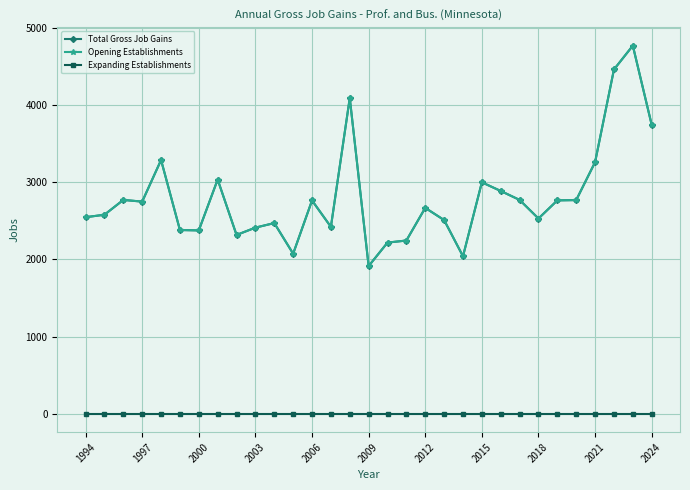

Reading left to right, transcribe all the data shown in this chart.

Total Gross Job Gains: 2547	2579	2771	2749	3288	2381	2376	3035	2317	2412	2471	2074	2764	2422	4091	1914	2218	2245	2668	2510	2041	2999	2887	2771	2530	2765	2769	3260	4461	4770	3744
Opening Establishments: 2547	2579	2771	2749	3288	2381	2376	3035	2317	2412	2471	2074	2764	2422	4091	1914	2218	2245	2668	2510	2041	2999	2887	2771	2530	2765	2769	3260	4461	4770	3744
Expanding Establishments: 0	0	0	0	0	0	0	0	0	0	0	0	0	0	0	0	0	0	0	0	0	0	0	0	0	0	0	0	0	0	0